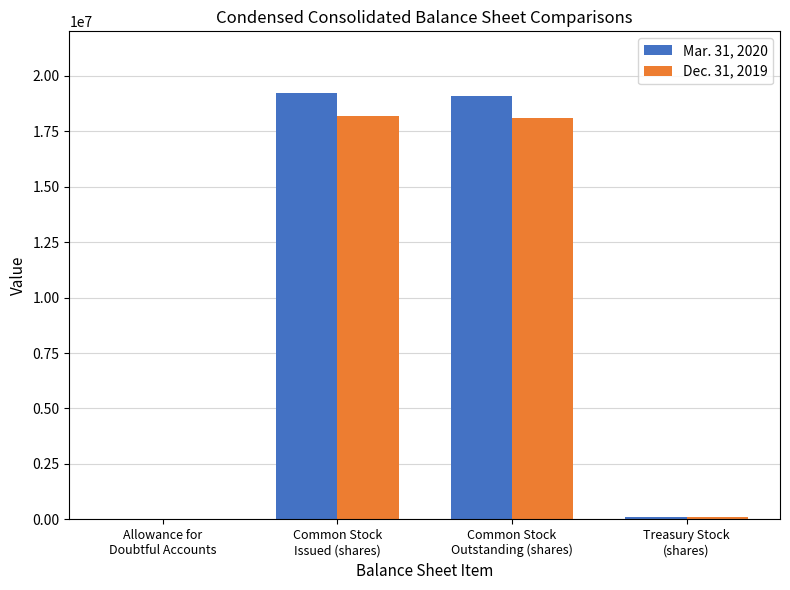

What is the maximum value shown in the chart?

19215059